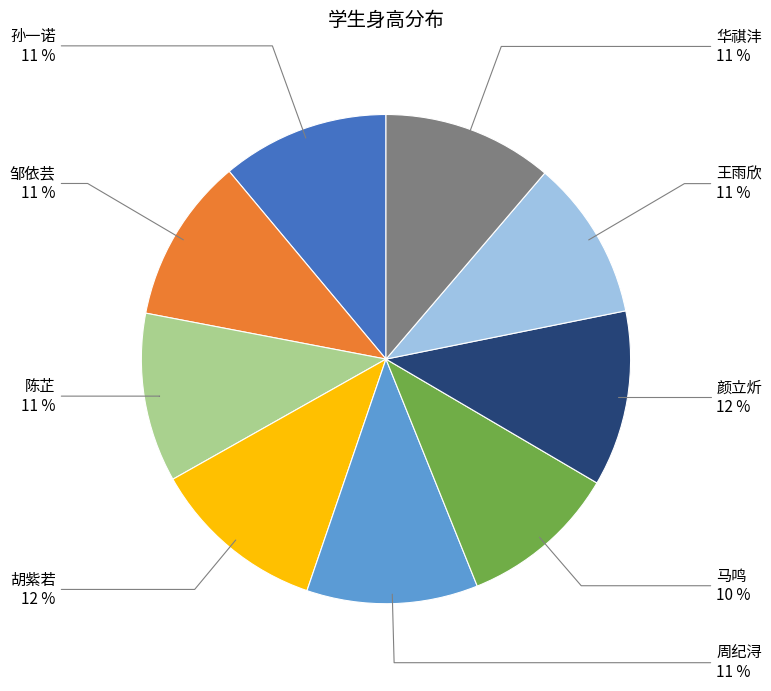

How many slices are in this pie chart?

9